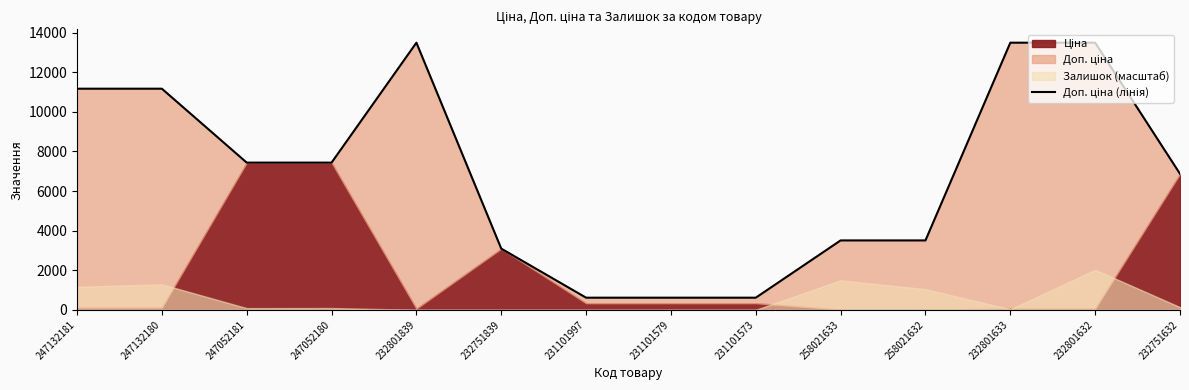

How many lines are shown in the chart?

1